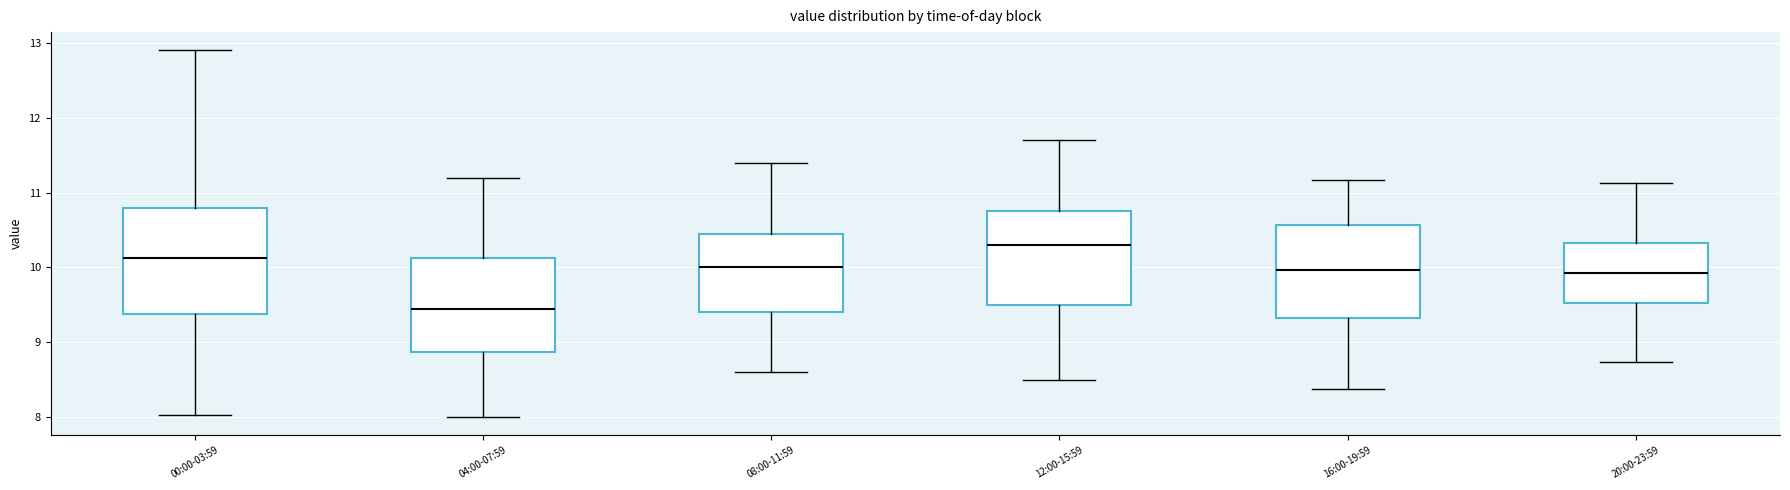

Reading left to right, transcribe this box plot: for each box, give where its median line is, the range the box spans, and where its two whiskers end, as read against the y-axis. The values are not printed on the chart, so give them approximately, as read against the axis.

00:00-03:59: median 10.1, box 9.4 to 10.8, whiskers 8.0 to 12.9
04:00-07:59: median 9.5, box 8.9 to 10.1, whiskers 8.0 to 11.2
08:00-11:59: median 10.0, box 9.4 to 10.5, whiskers 8.6 to 11.4
12:00-15:59: median 10.3, box 9.5 to 10.8, whiskers 8.5 to 11.7
16:00-19:59: median 10.0, box 9.3 to 10.6, whiskers 8.4 to 11.2
20:00-23:59: median 9.9, box 9.5 to 10.3, whiskers 8.7 to 11.1